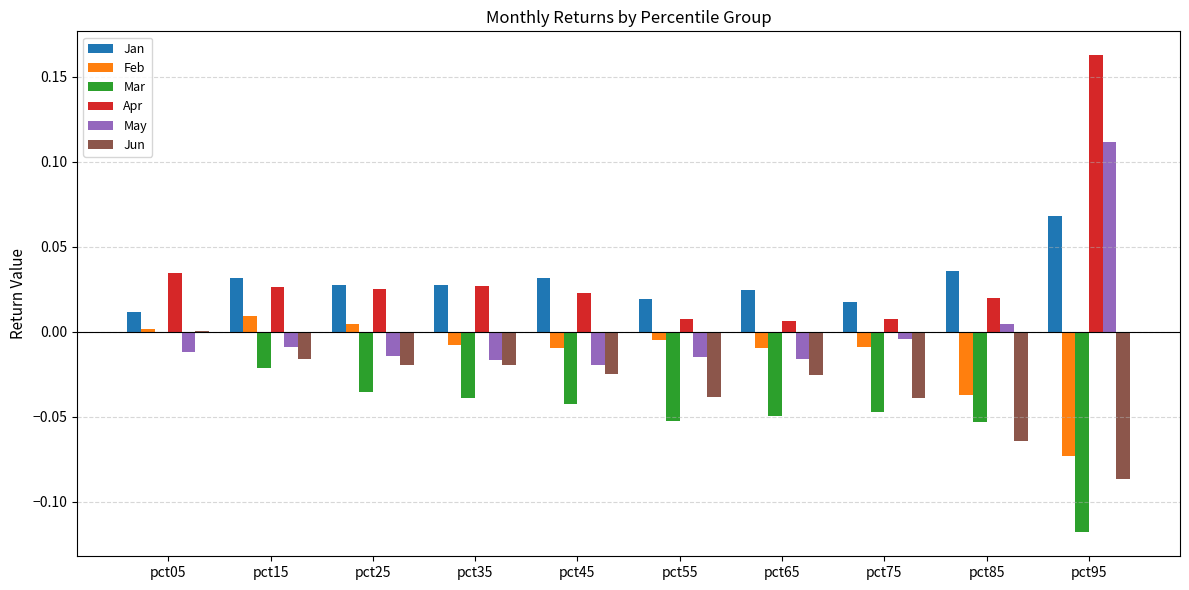

What is the sum of all Apr values?

0.3